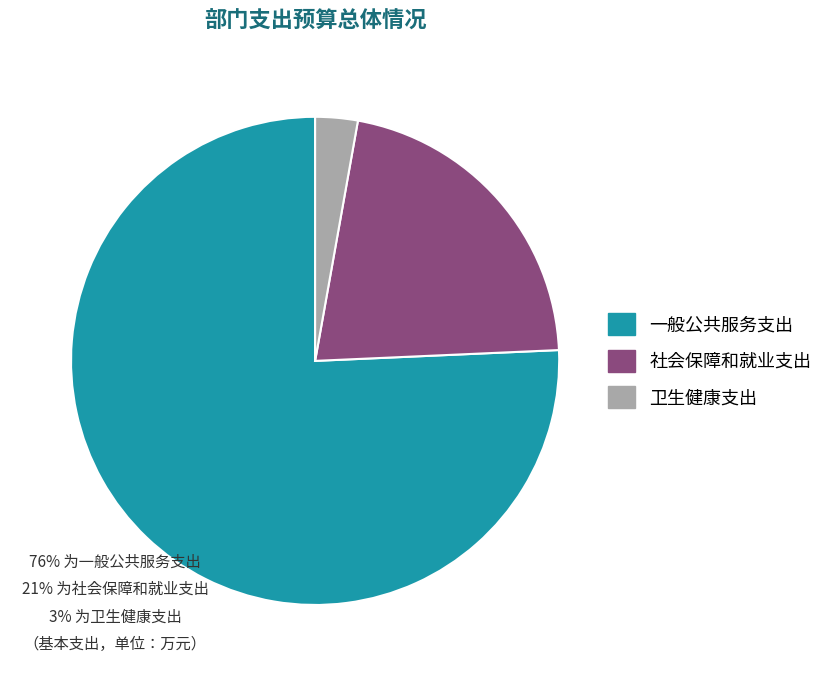

What is the ratio of the value at 一般公共服务支出 to the value at 卫生健康支出?

26.9